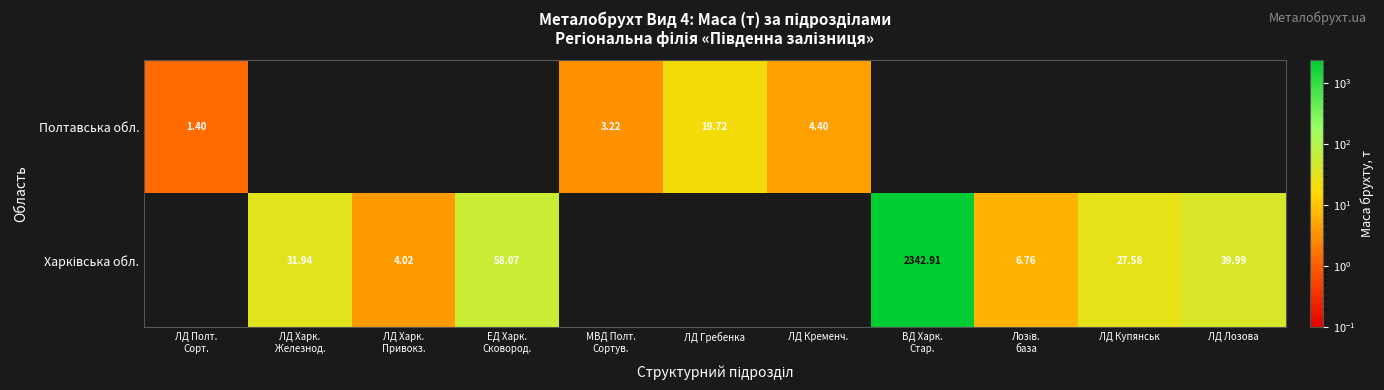

At which category is the sum across all series the highest?

ВД Харк.
Стар.